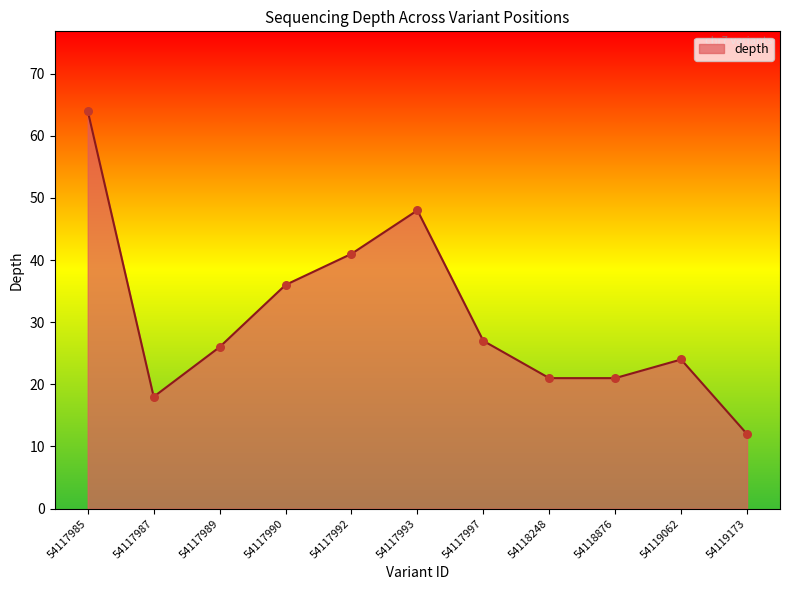

Which has a higher value, 54118248 or 54117989?

54117989